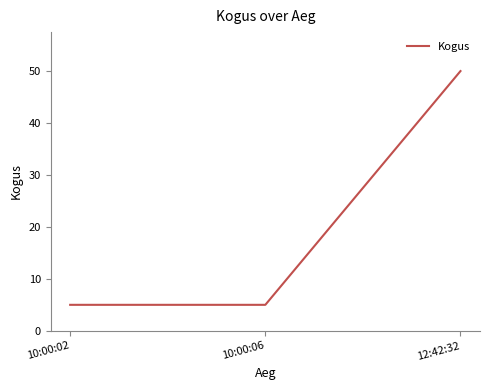

Reading left to right, what are all the values shown in this chart?

5	5	50